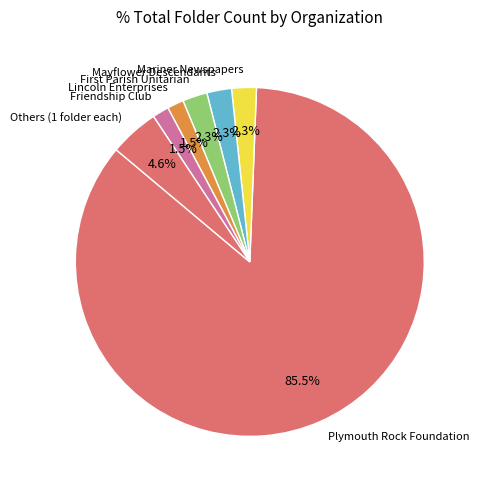

Combined, do Plymouth Rock Foundation and Mariner Newspapers account for over 50%?

Yes